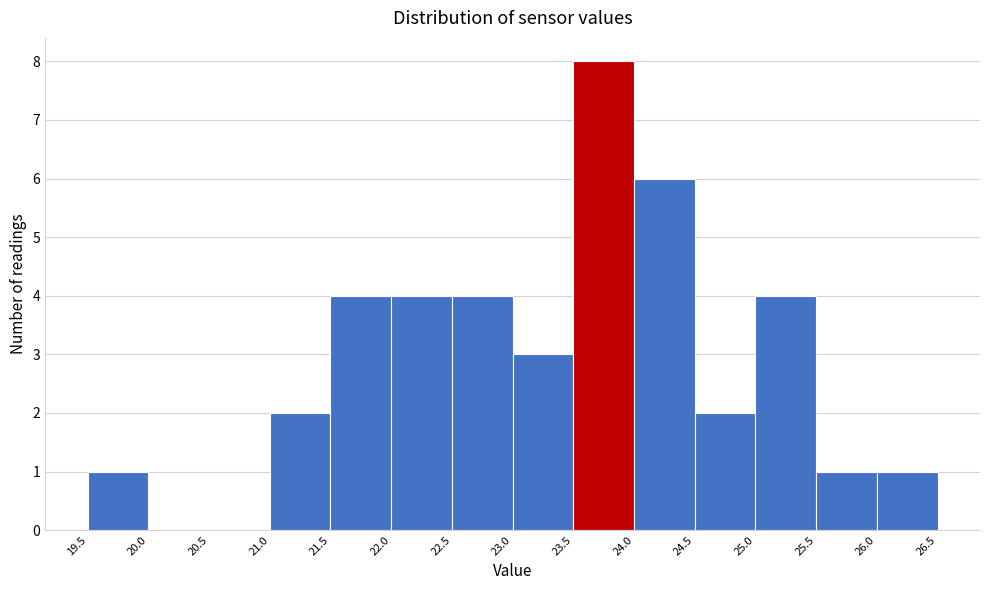

Reading left to right, transcribe this chart: for each bar, give the range it covers on the x-axis and its height. The values are not printed on the chart, so give them approximately, as read against the axis.

19.5 to 20.0: 1
20.0 to 20.5: 0
20.5 to 21.0: 0
21.0 to 21.5: 2
21.5 to 22.0: 4
22.0 to 22.5: 4
22.5 to 23.0: 4
23.0 to 23.5: 3
23.5 to 24.0: 8
24.0 to 24.5: 6
24.5 to 25.0: 2
25.0 to 25.5: 4
25.5 to 26.0: 1
26.0 to 26.5: 1